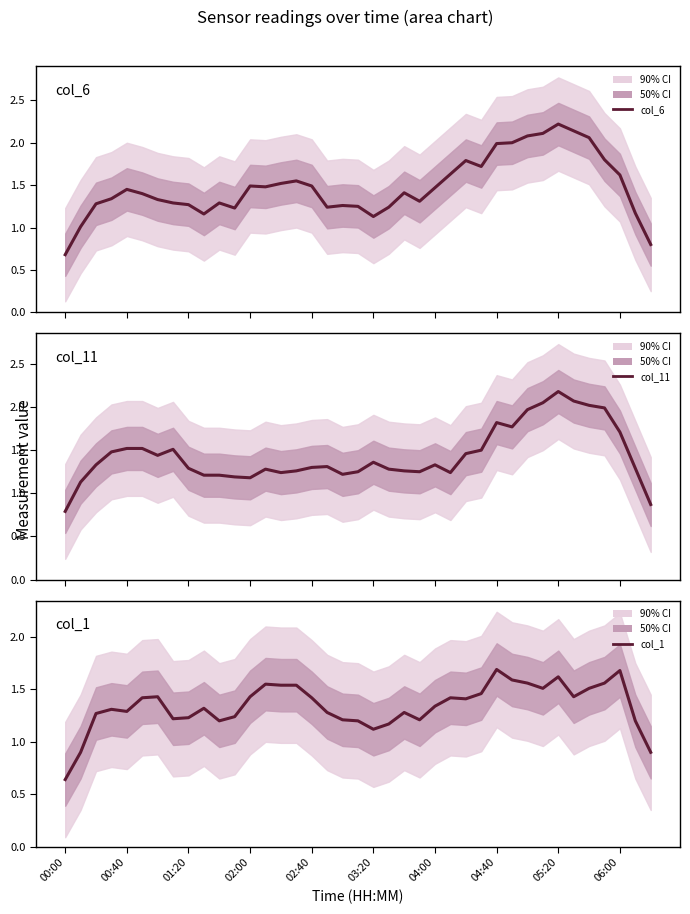

Rank the series at 00:00 from highest to lowest value.

col_11, col_6, col_1